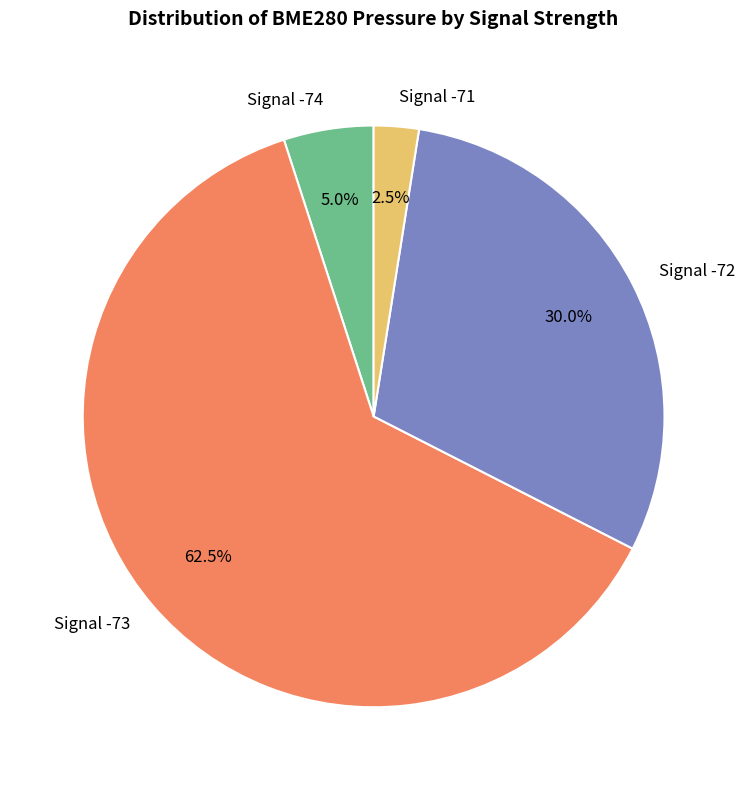

What is the ratio of the value at Signal -73 to the value at Signal -71?

25.0